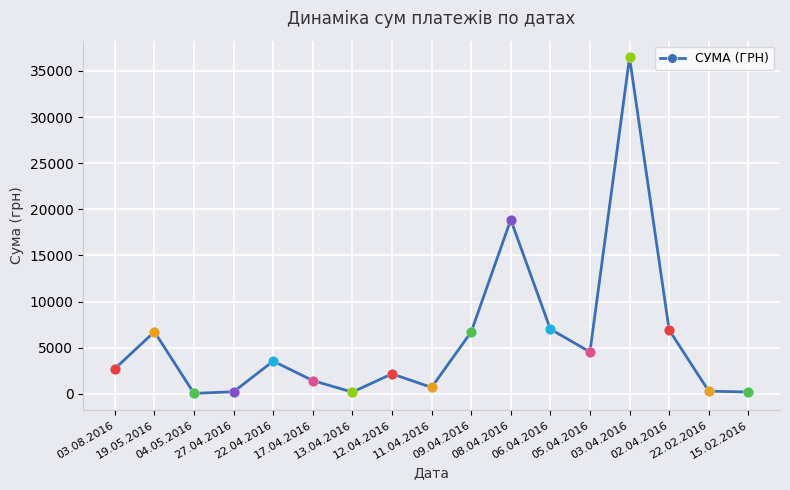

What is the ratio of the value at 22.02.2016 to the value at 27.04.2016?

1.3